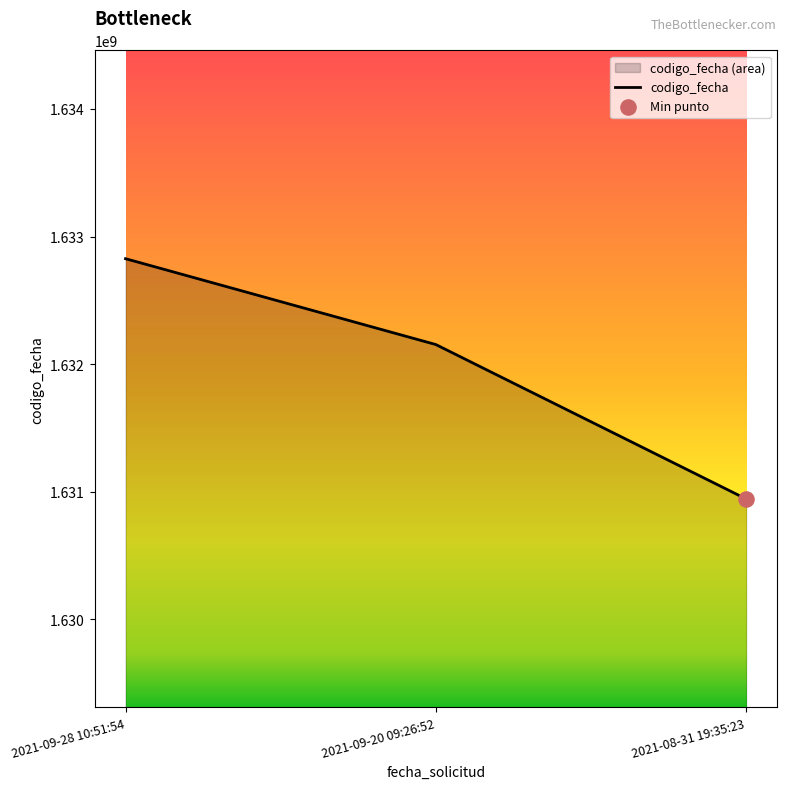

Between 2021-09-28 10:51:54 and 2021-09-20 09:26:52, which is larger?

2021-09-28 10:51:54